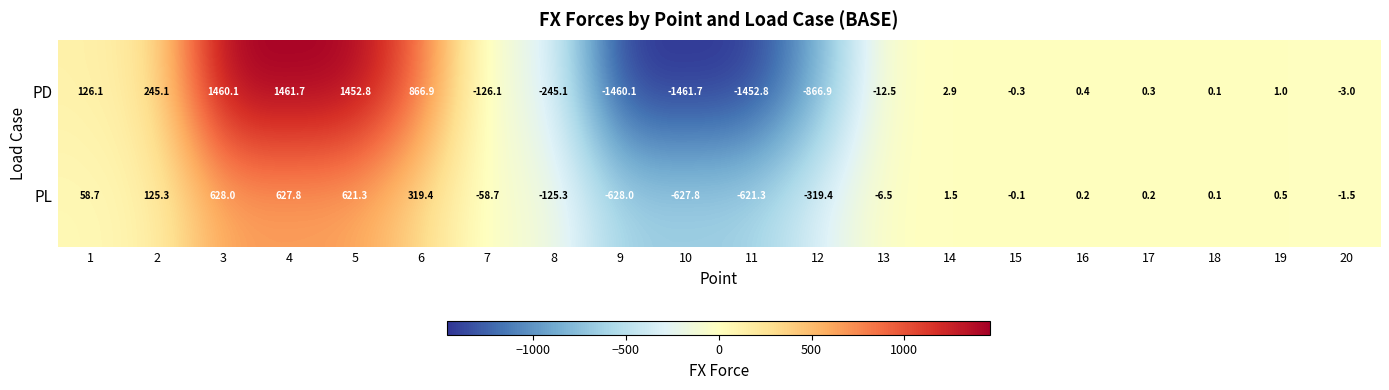

What is the difference between the highest and lowest values at 20?

1.5